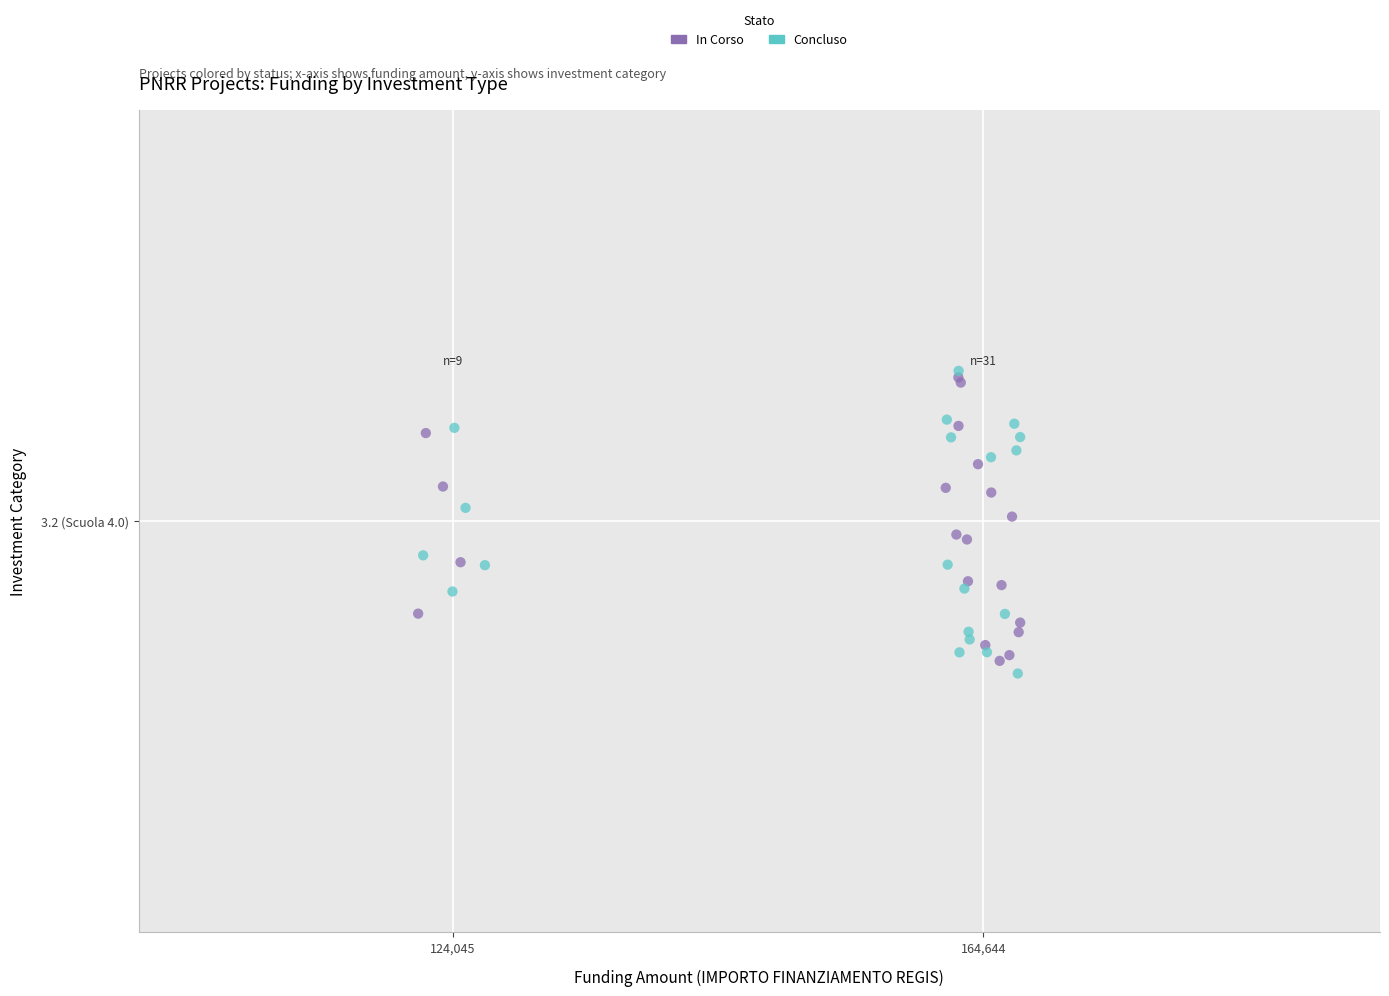

Which series reaches the minimum Y coordinate?

Concluso